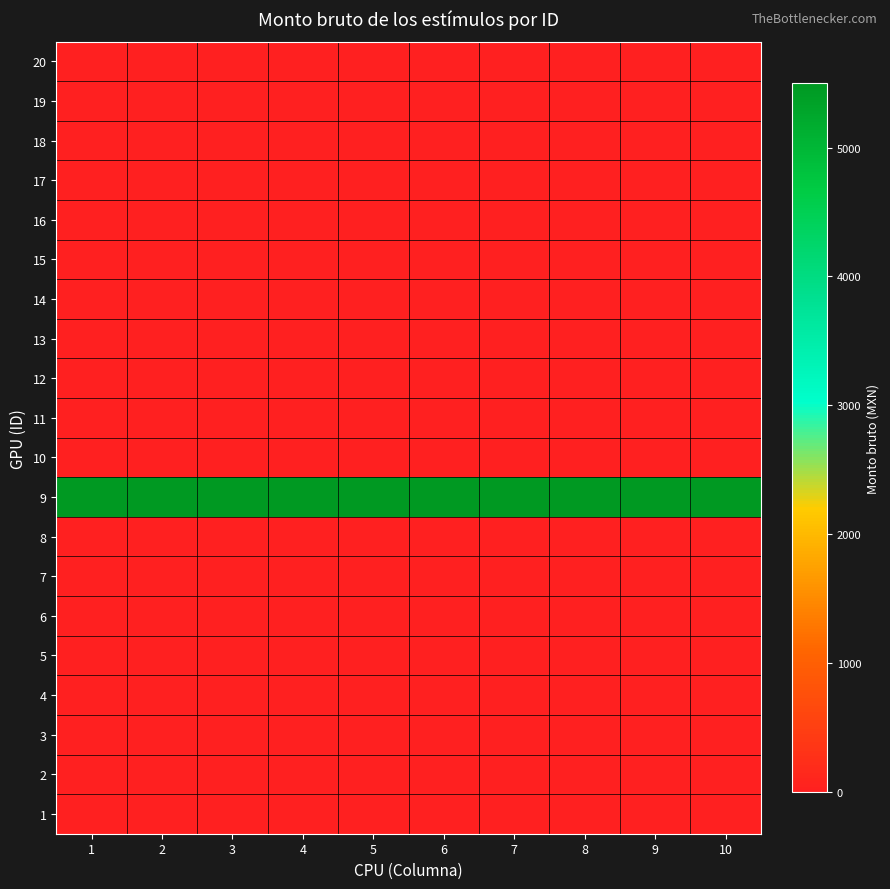

At 6, list the series in order from smallest to largest.

1, 2, 3, 4, 5, 6, 7, 8, 10, 11, 12, 13, 14, 15, 16, 17, 18, 19, 20, 9